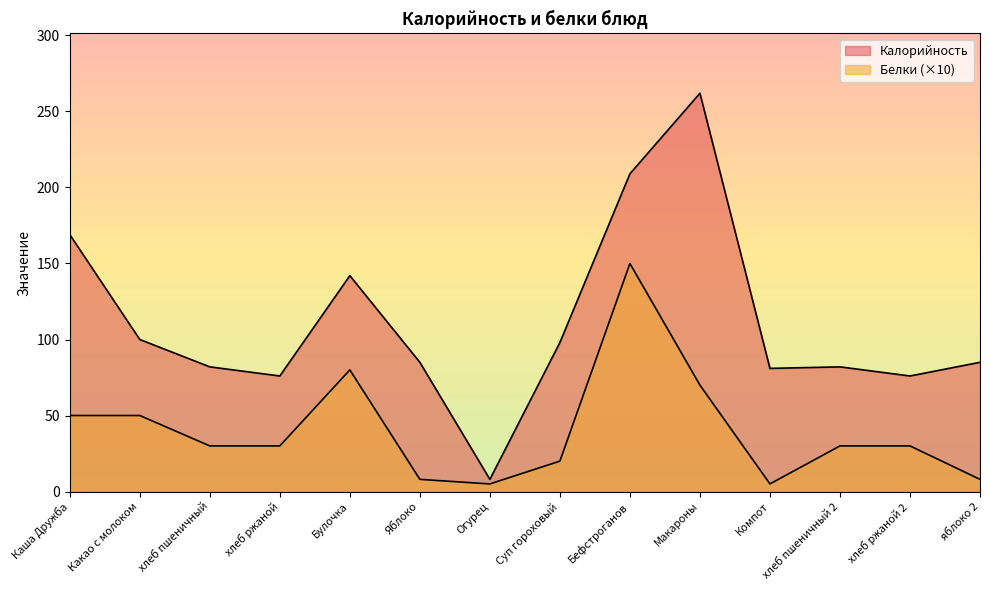

Count the number of data series in this chart.

2